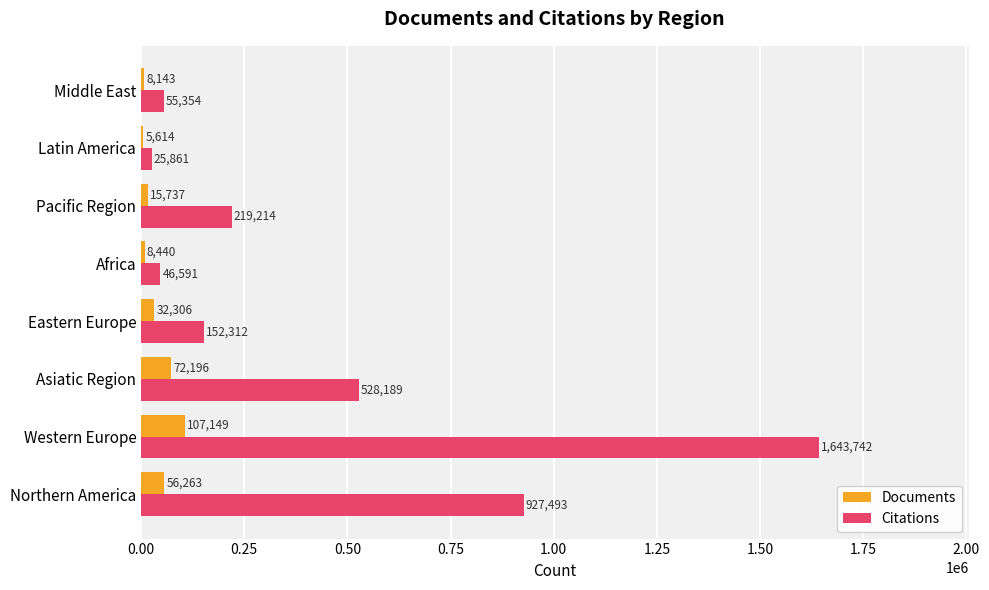

At which label does Documents reach its peak?

Western Europe